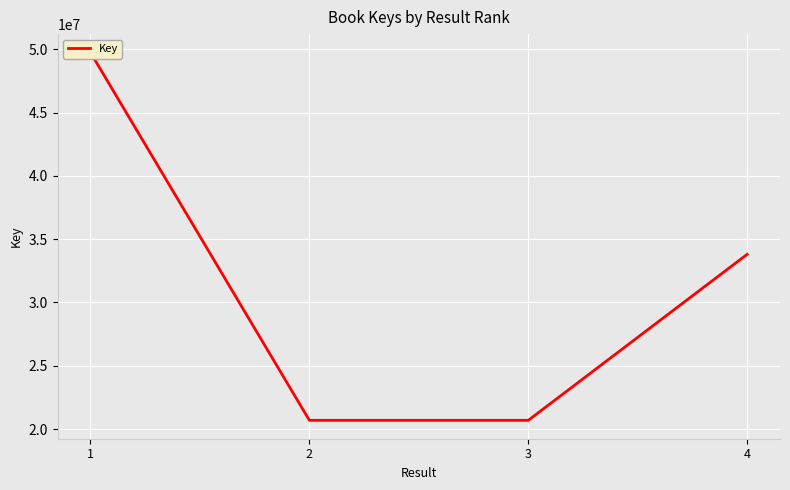

Reading left to right, transcribe all the data shown in this chart.

49741671	20692349	20692221	33803860